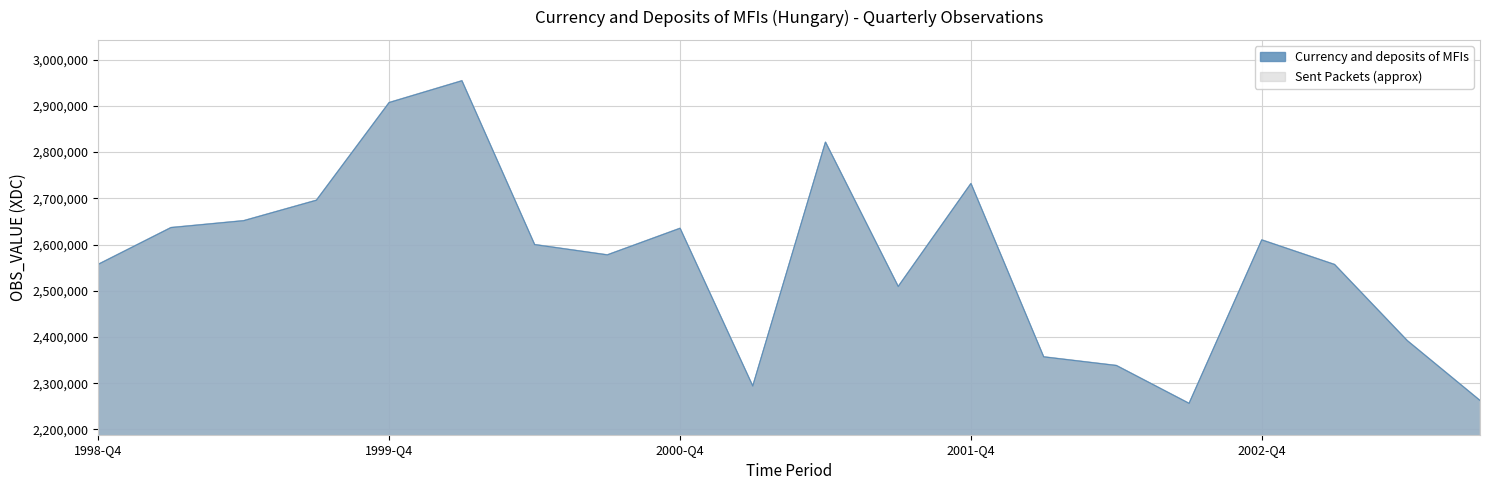

What is the difference between the maximum and minimum values?

698236